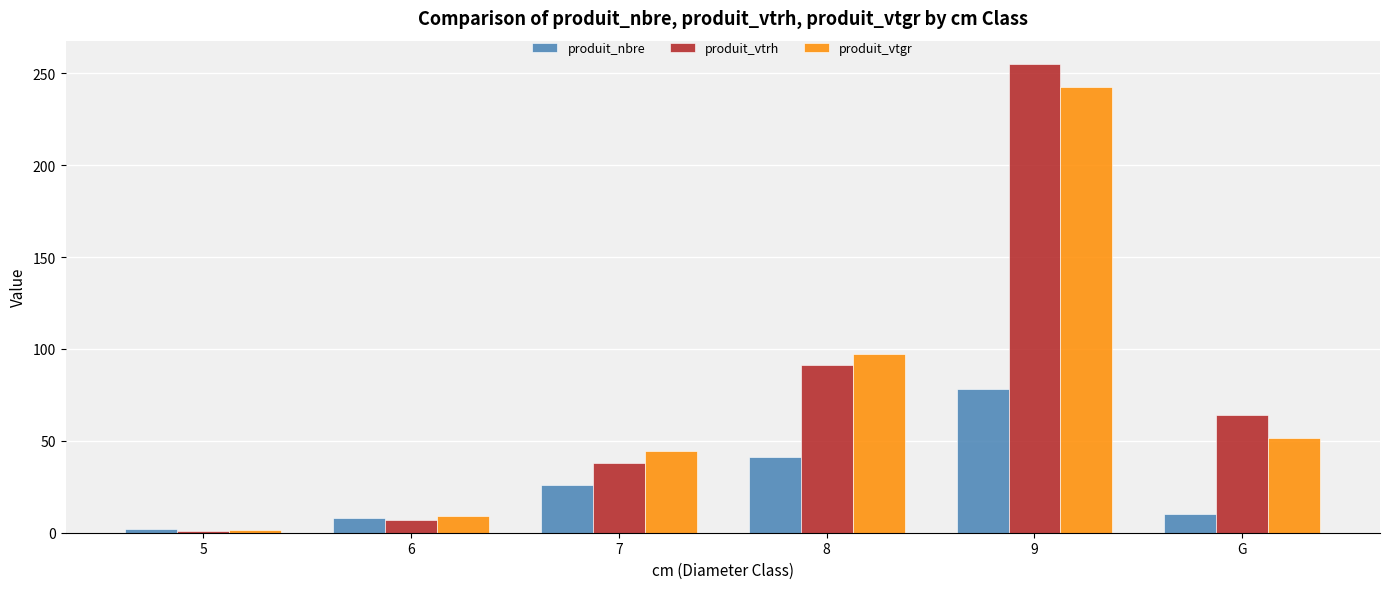

At how many categories does at least one series exceed 223?

1